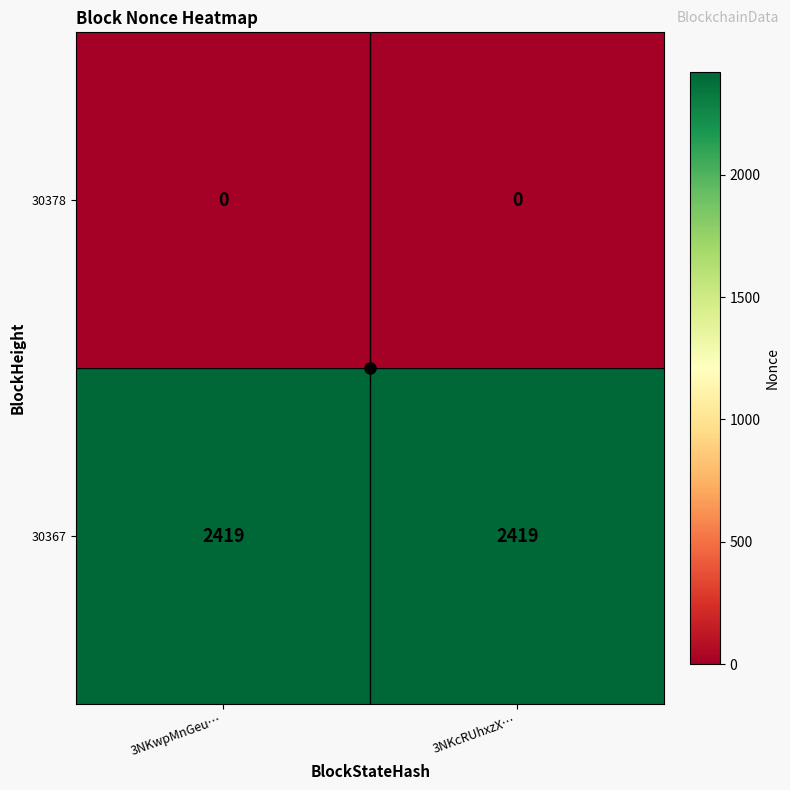

The 30378 series shows 0 at 3NKcRUhxzX…. True or false?

True